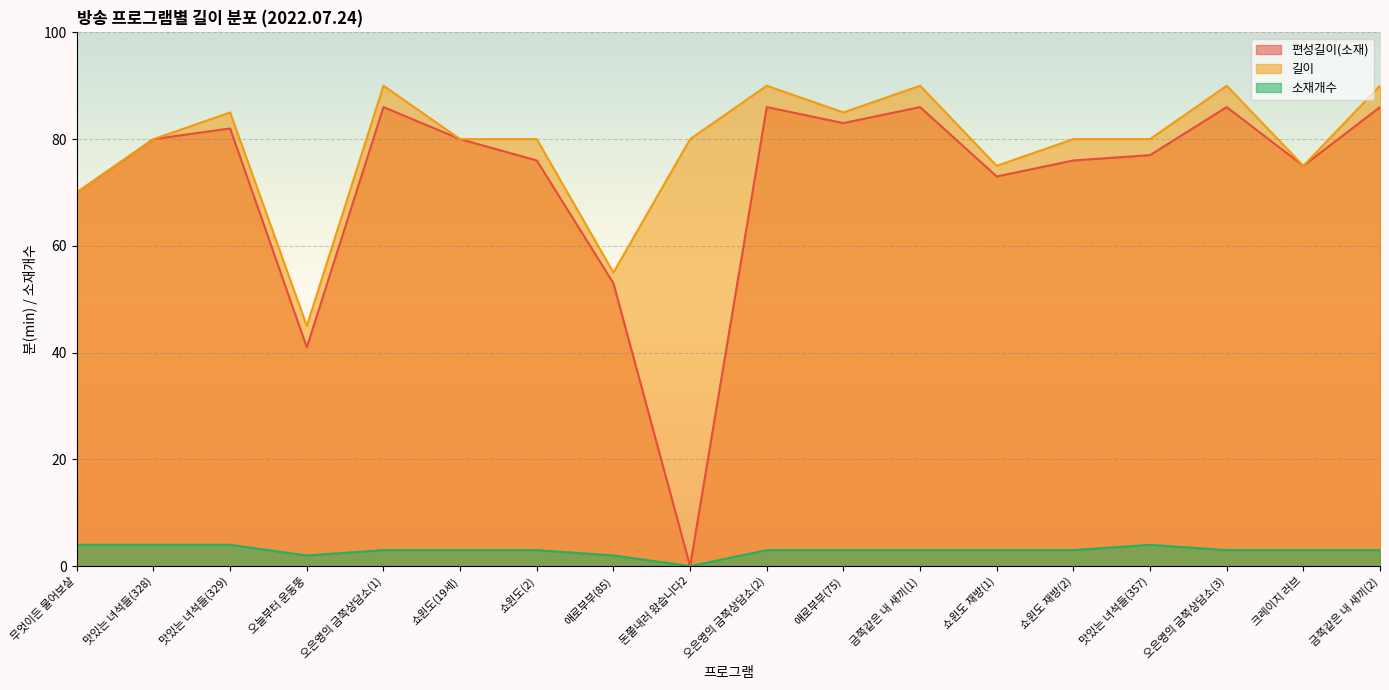

Reading right to left, extract all data points from this chart.

편성길이(소재): 86	75	86	77	76	73	86	83	86	0	53	76	80	86	41	82	80	70
길이: 90	75	90	80	80	75	90	85	90	80	55	80	80	90	45	85	80	70
소재개수: 3	3	3	4	3	3	3	3	3	0	2	3	3	3	2	4	4	4